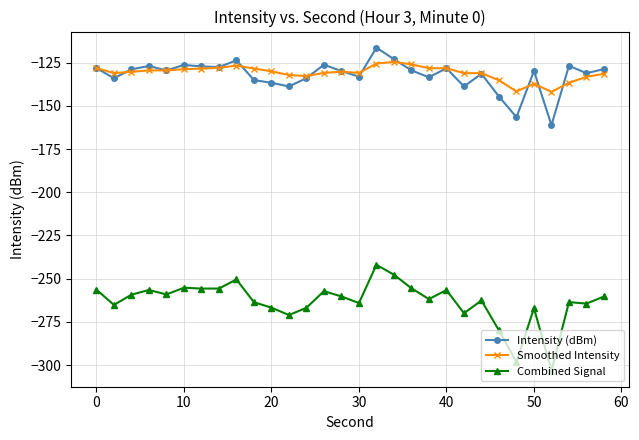

What is the smallest value displayed?

-303.1